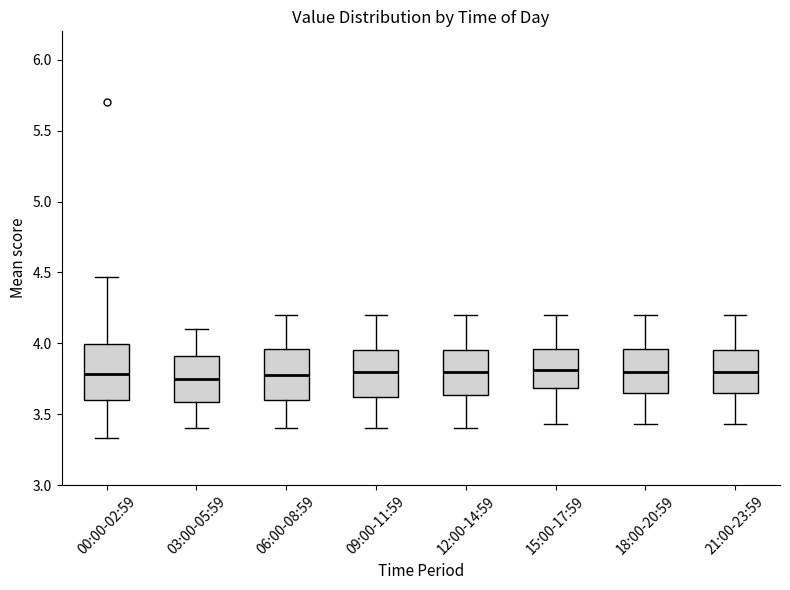

Reading left to right, transcribe this box plot: for each box, give where its median line is, the range the box spans, and where its two whiskers end, as read against the y-axis. The values are not printed on the chart, so give them approximately, as read against the axis.

00:00-02:59: median 3.80, box 3.60 to 4.00, whiskers 3.35 to 4.45
03:00-05:59: median 3.75, box 3.60 to 3.90, whiskers 3.40 to 4.10
06:00-08:59: median 3.80, box 3.60 to 3.95, whiskers 3.40 to 4.20
09:00-11:59: median 3.80, box 3.60 to 3.95, whiskers 3.40 to 4.20
12:00-14:59: median 3.80, box 3.65 to 3.95, whiskers 3.40 to 4.20
15:00-17:59: median 3.80, box 3.70 to 3.95, whiskers 3.45 to 4.20
18:00-20:59: median 3.80, box 3.65 to 3.95, whiskers 3.45 to 4.20
21:00-23:59: median 3.80, box 3.65 to 3.95, whiskers 3.45 to 4.20